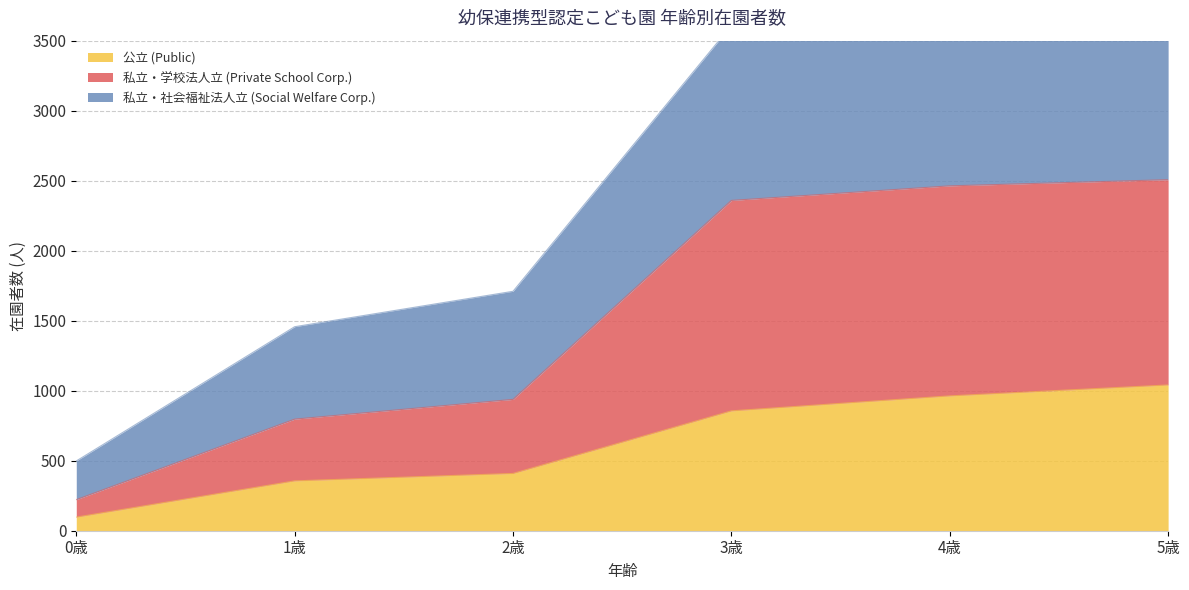

Which series has the largest range (max minus min)?

私立・社会福祉法人立 (Social Welfare Corp.)